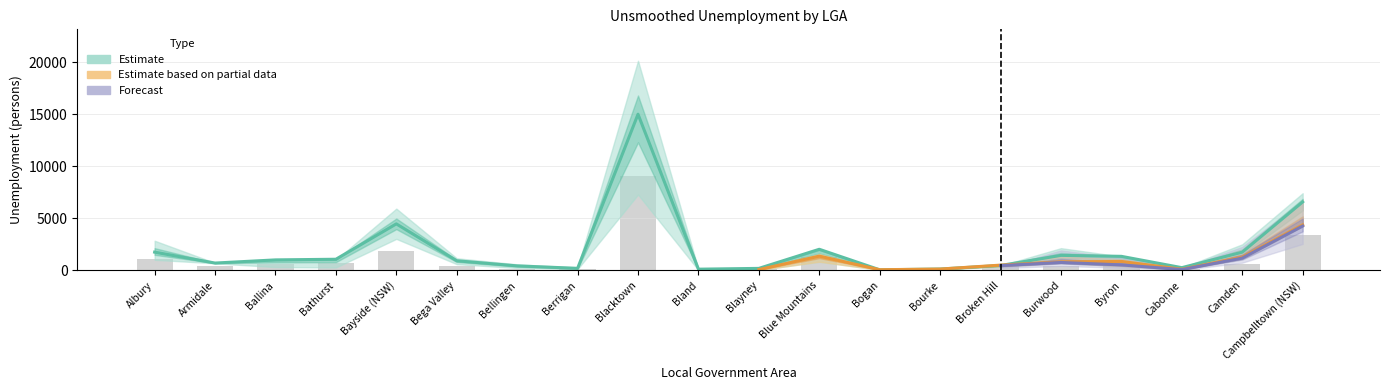

Which has a higher value, Bayside (NSW) or Bellingen?

Bayside (NSW)